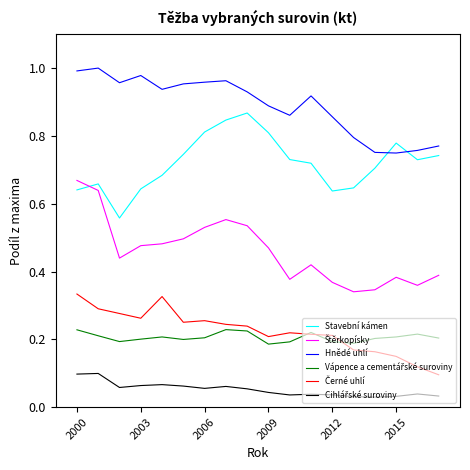

Which series has the largest total across all categories?

Hnědé uhlí